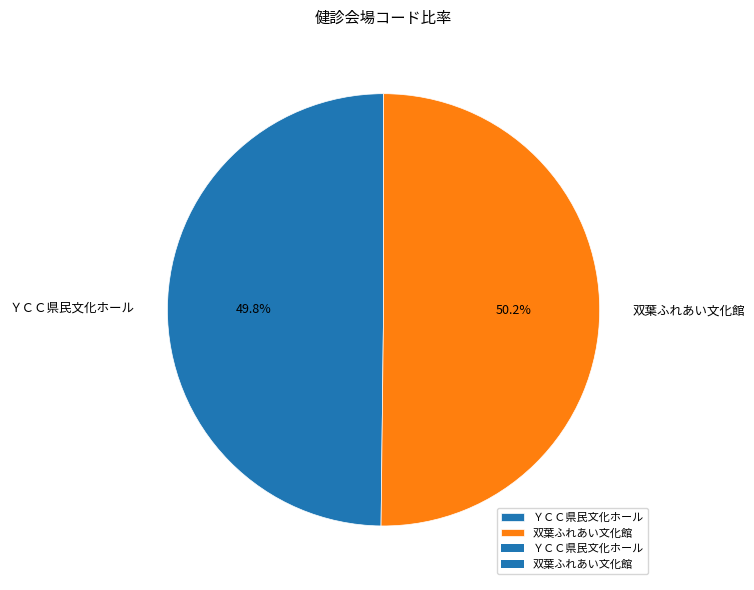

What percentage is the ＹＣＣ県民文化ホール slice, to the nearest percent?

50%